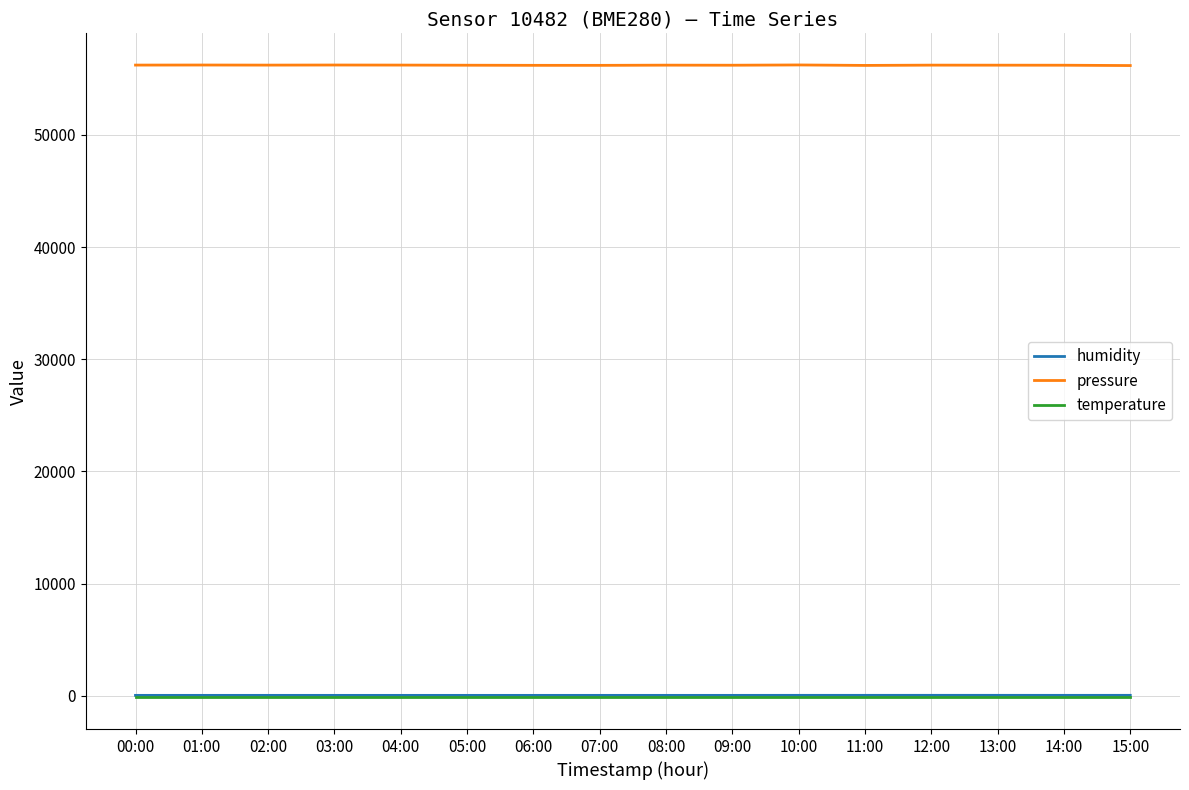

Is it true that humidity equals 41.6 at 05:00?

True